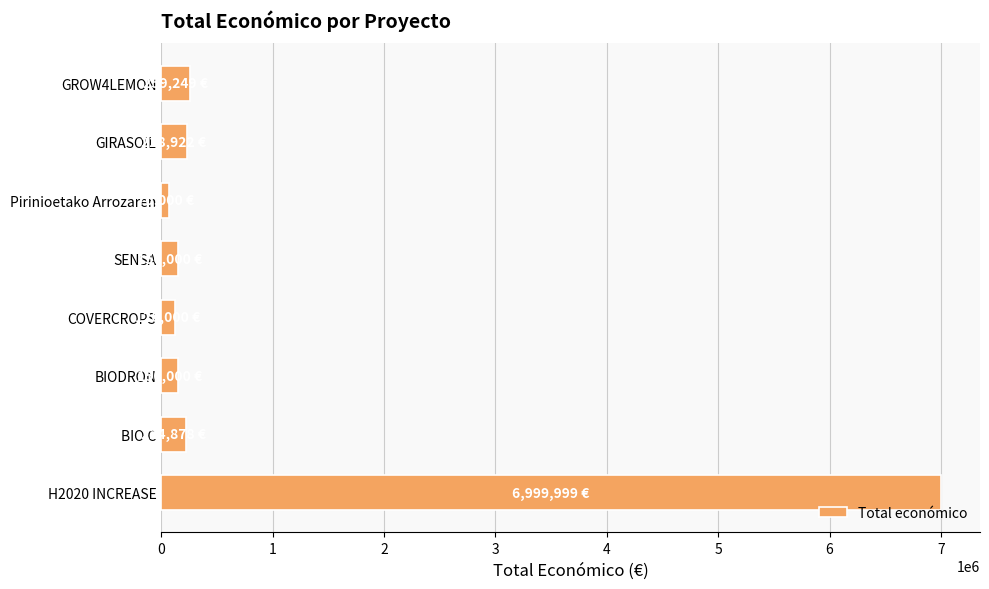

Read the value at BIODRON.

150000